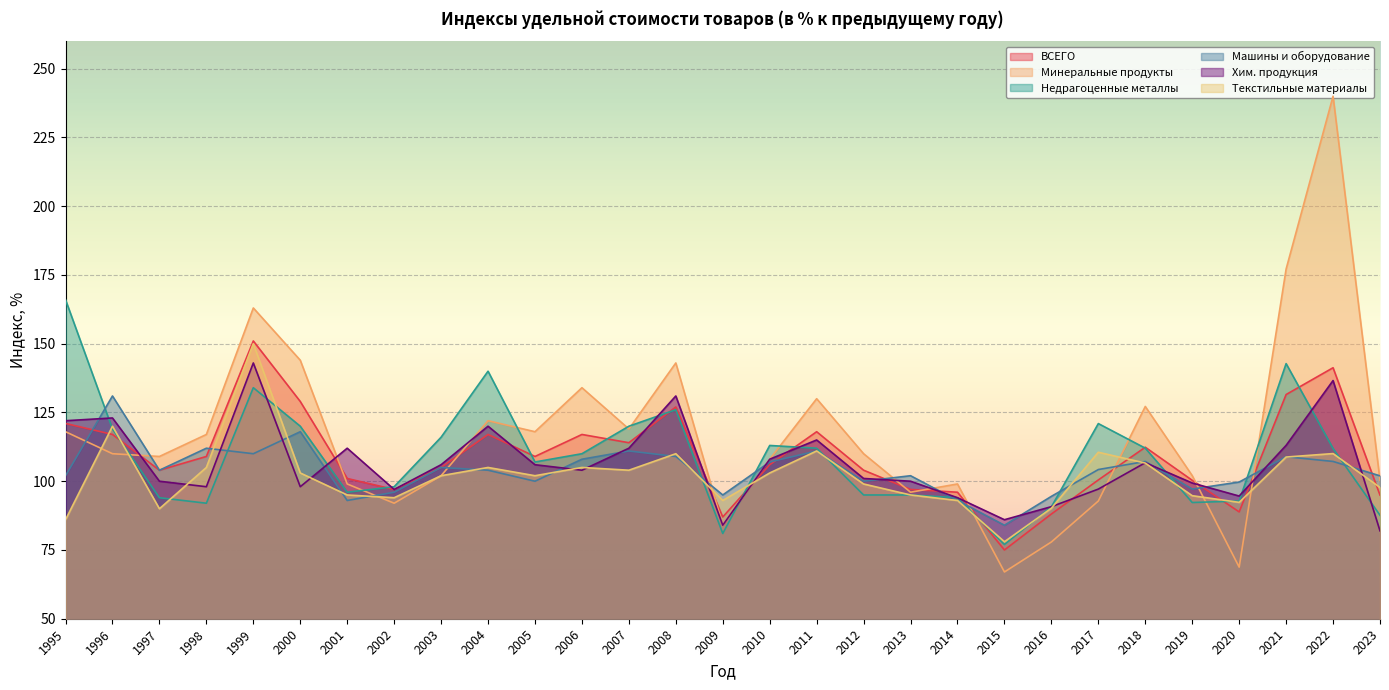

What is the approximate value of ВСЕГО at 2023?

95.0